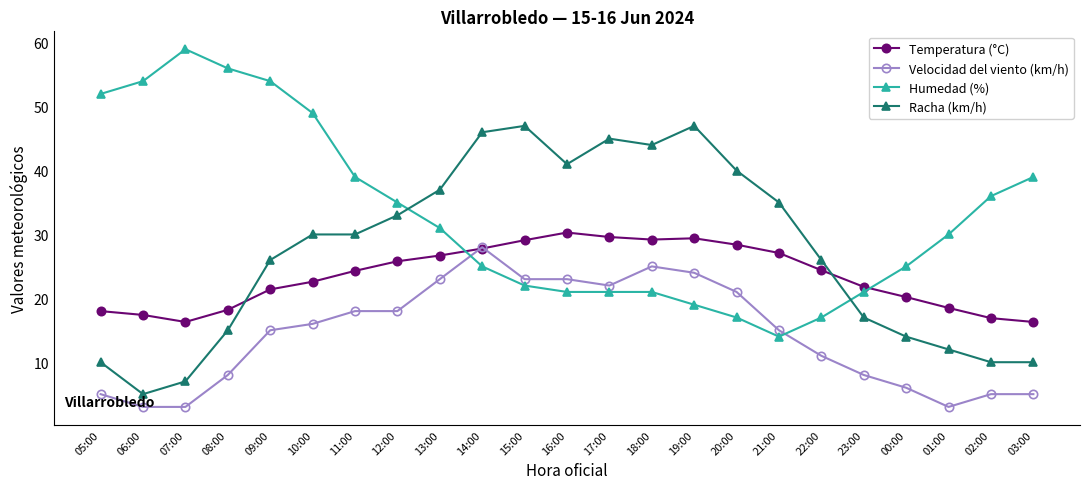

True or false: Velocidad del viento (km/h) has more than 0 interior local peaks.

True